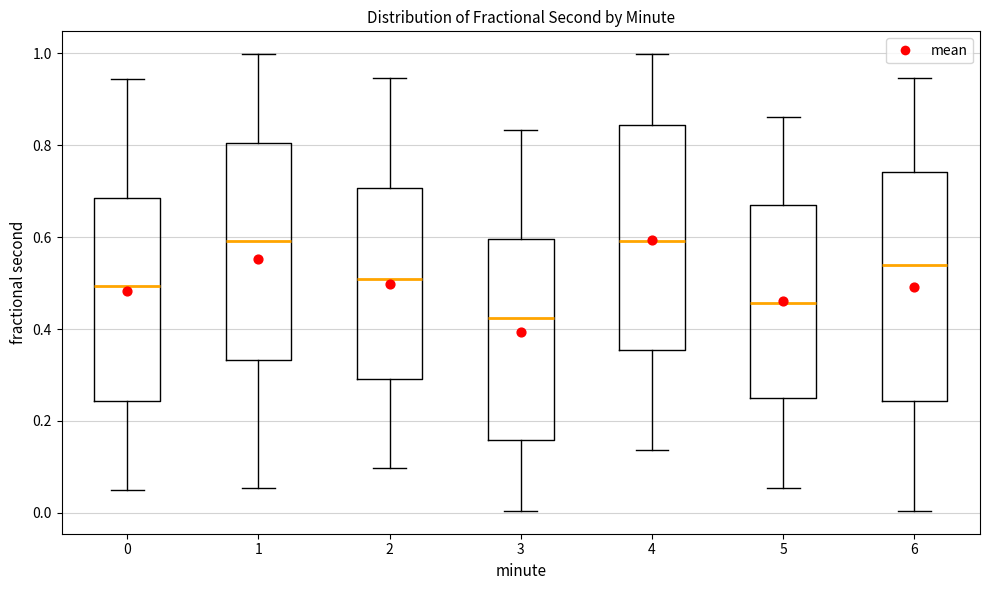

Which box's median line is the lowest?

3